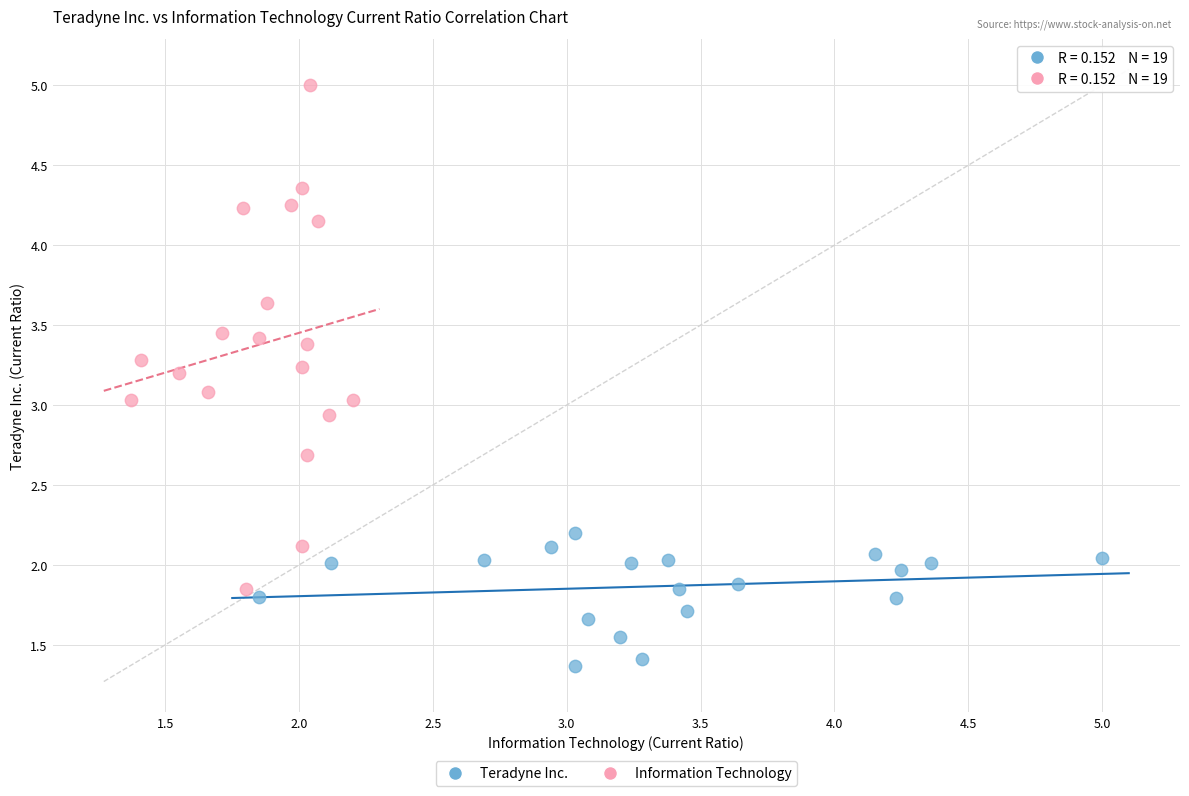

Which series reaches the minimum Y coordinate?

Teradyne Inc.